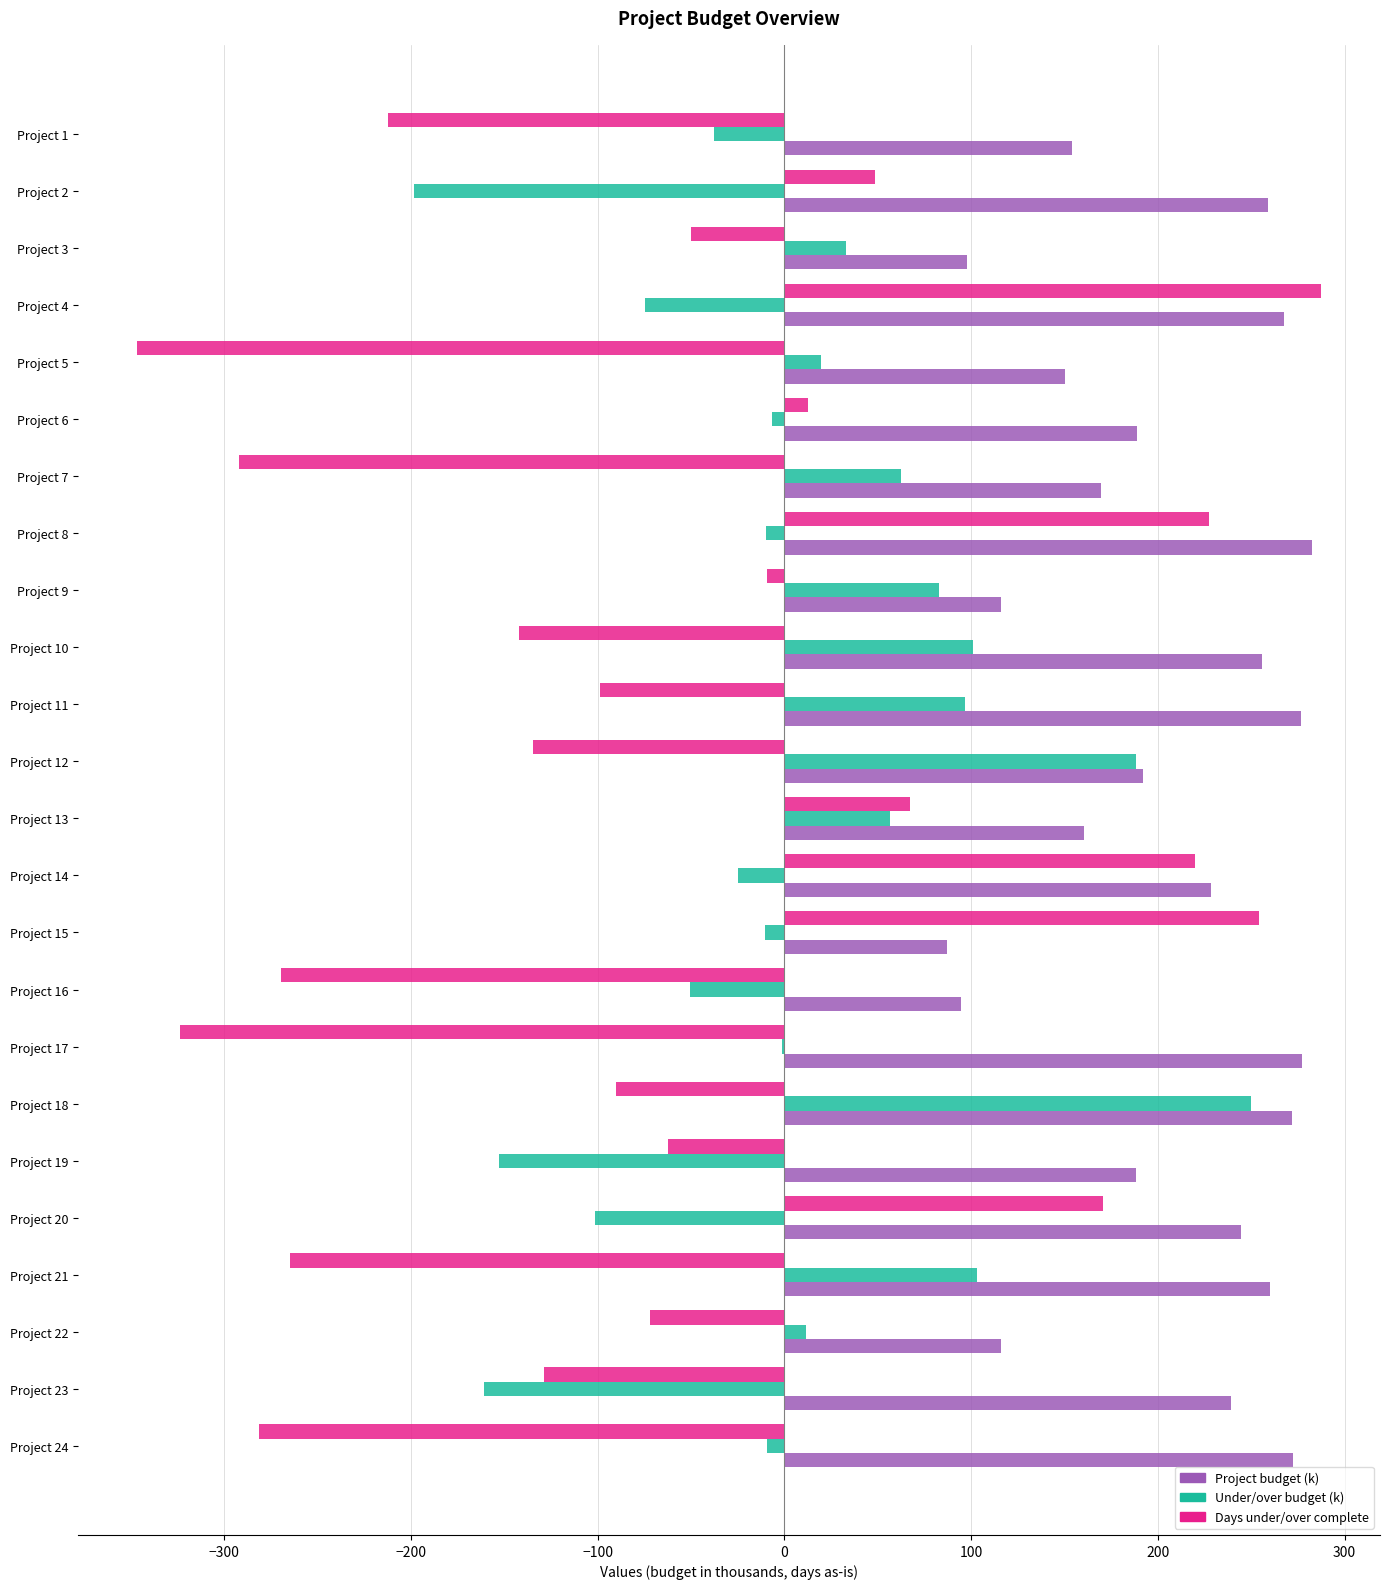

Is the value of Under/over budget (k) at Project 6 greater than the value of Days under/over complete at Project 23?

Yes